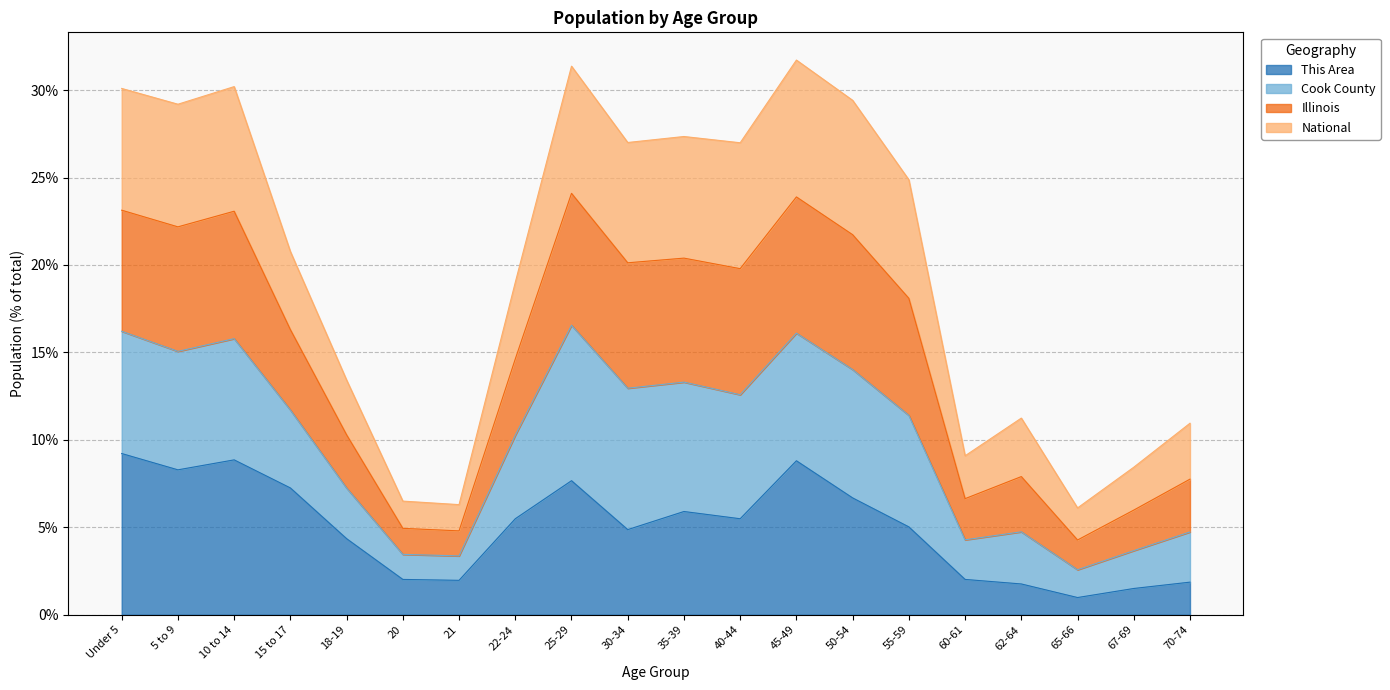

True or false: This Area has a value of 3.3 at 70-74.

False